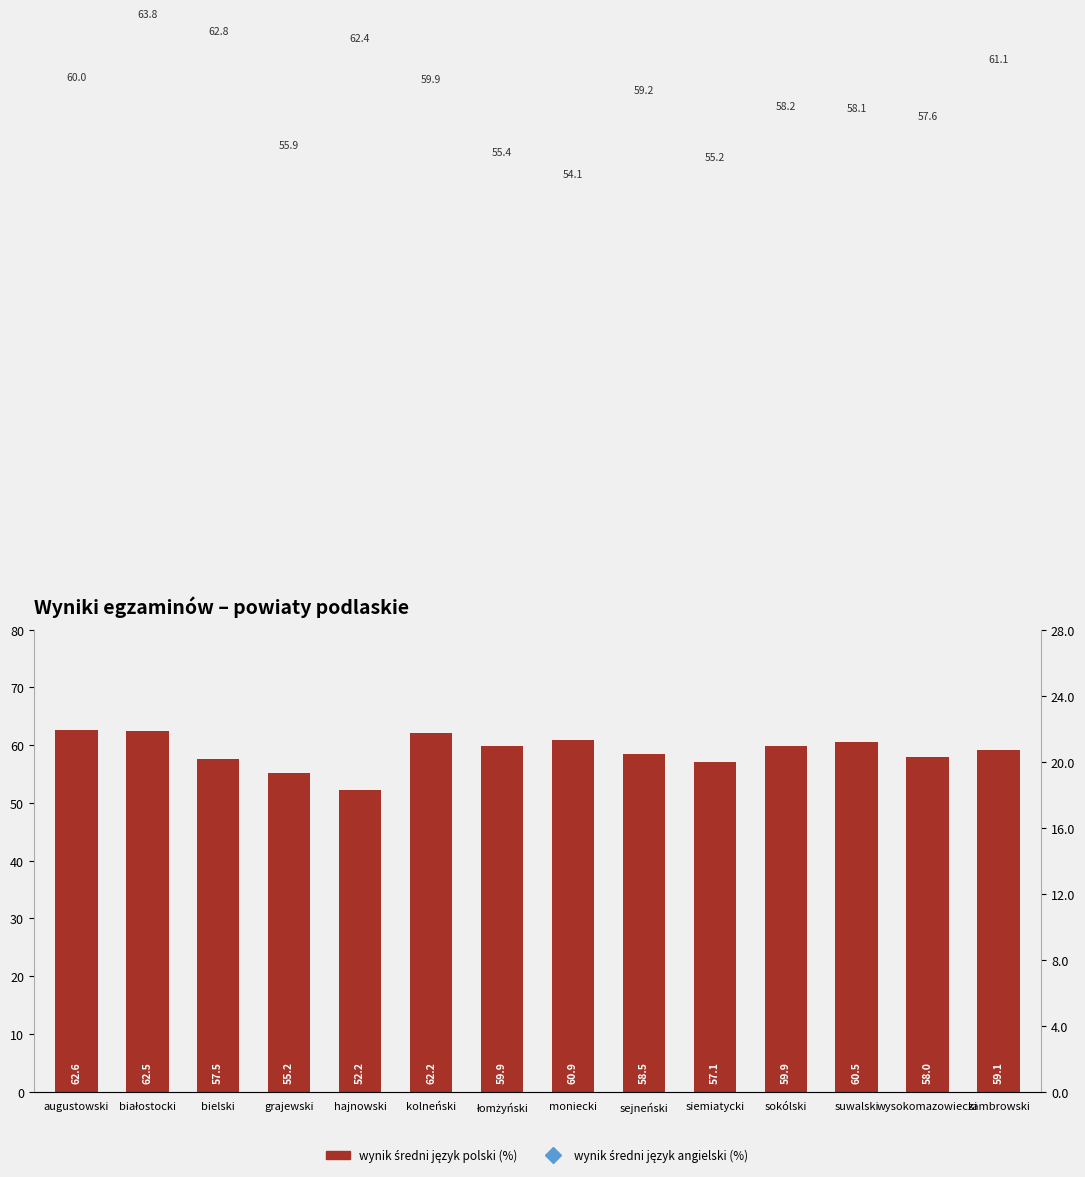

How many groups of bars are there?

14